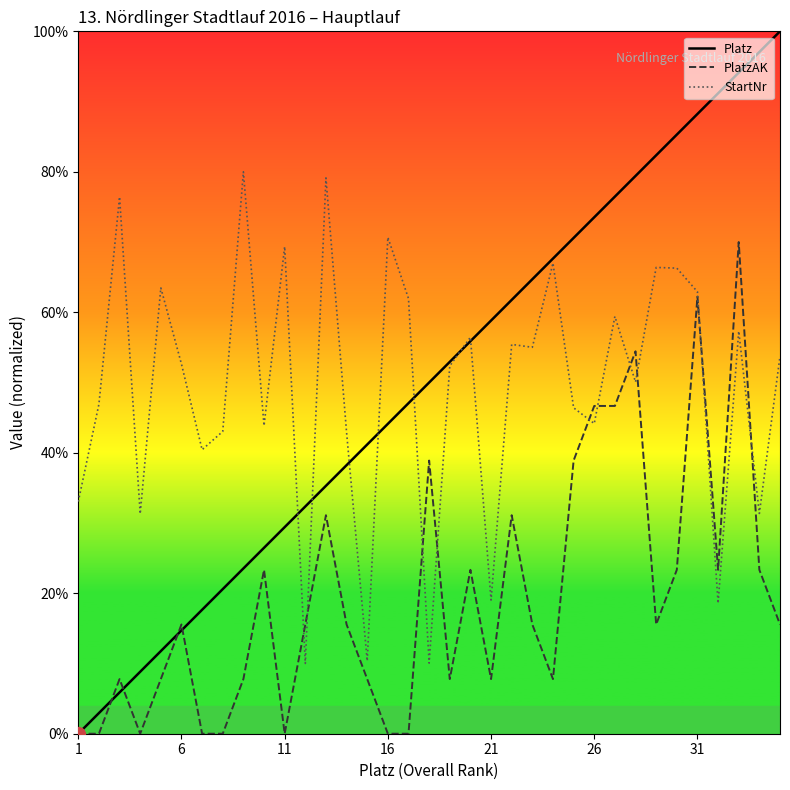

Which series has the largest total across all categories?

Platz